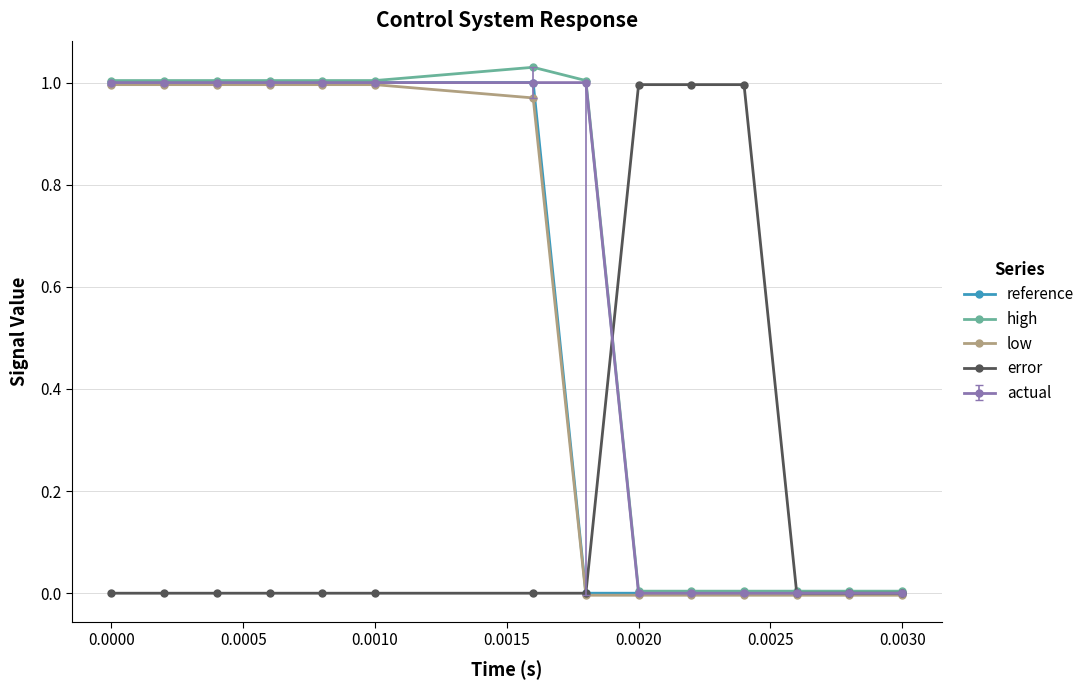

True or false: reference has more than 2 points higher than both neighbors.

False